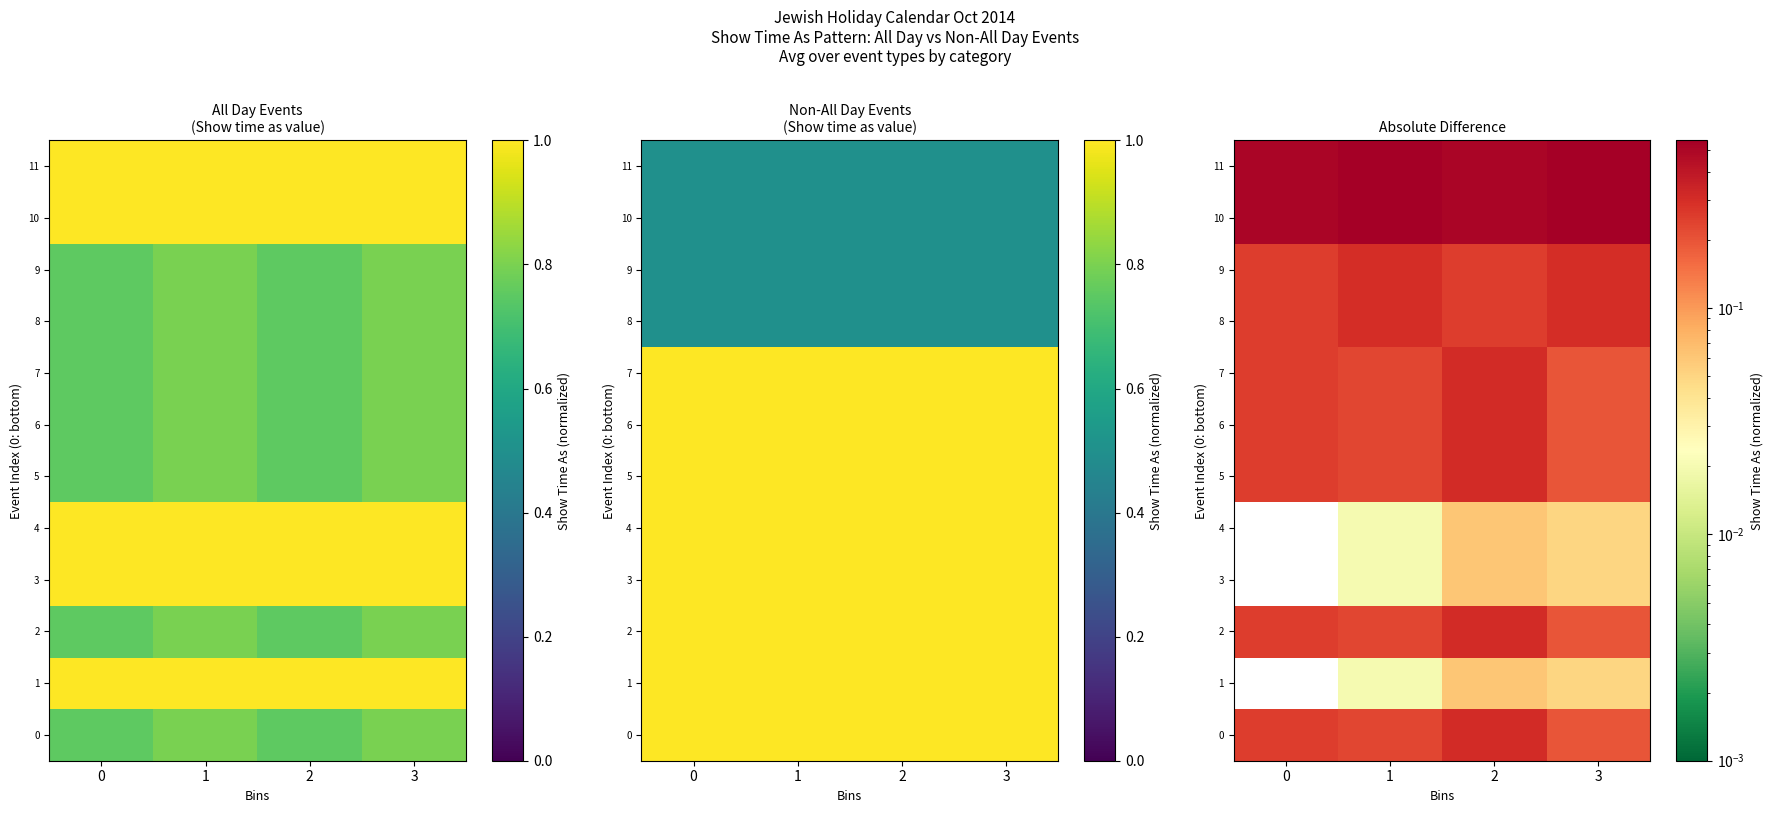

What value does the 1 series have at 2?

0.1